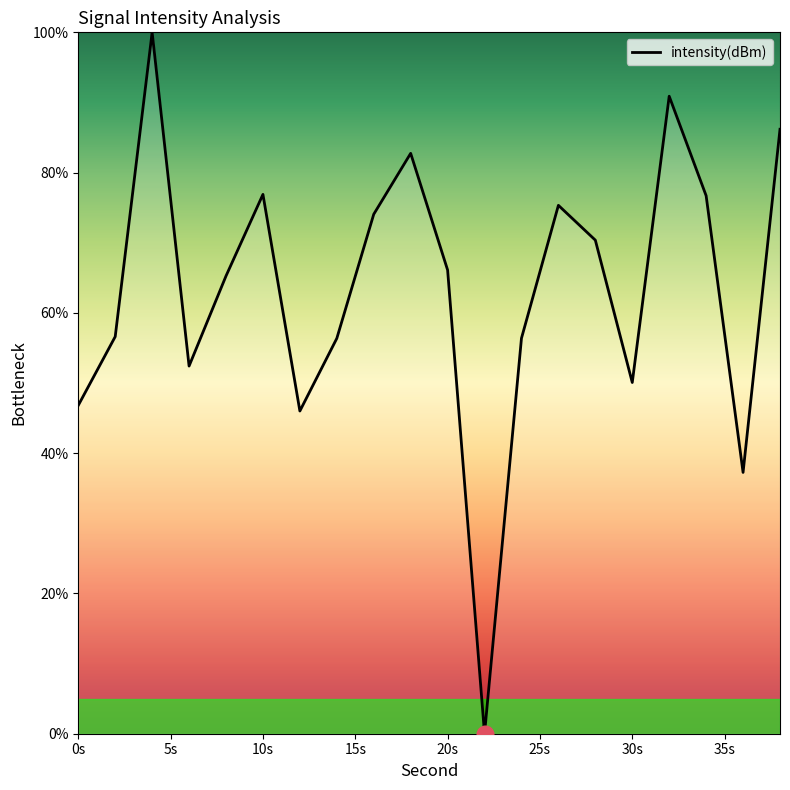

What is the difference between the maximum and minimum values?

100.0